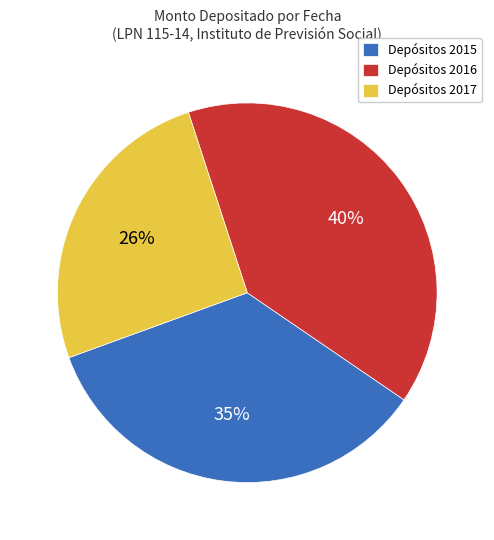

Is it true that Depósitos 2015 is 27% of the pie?

False